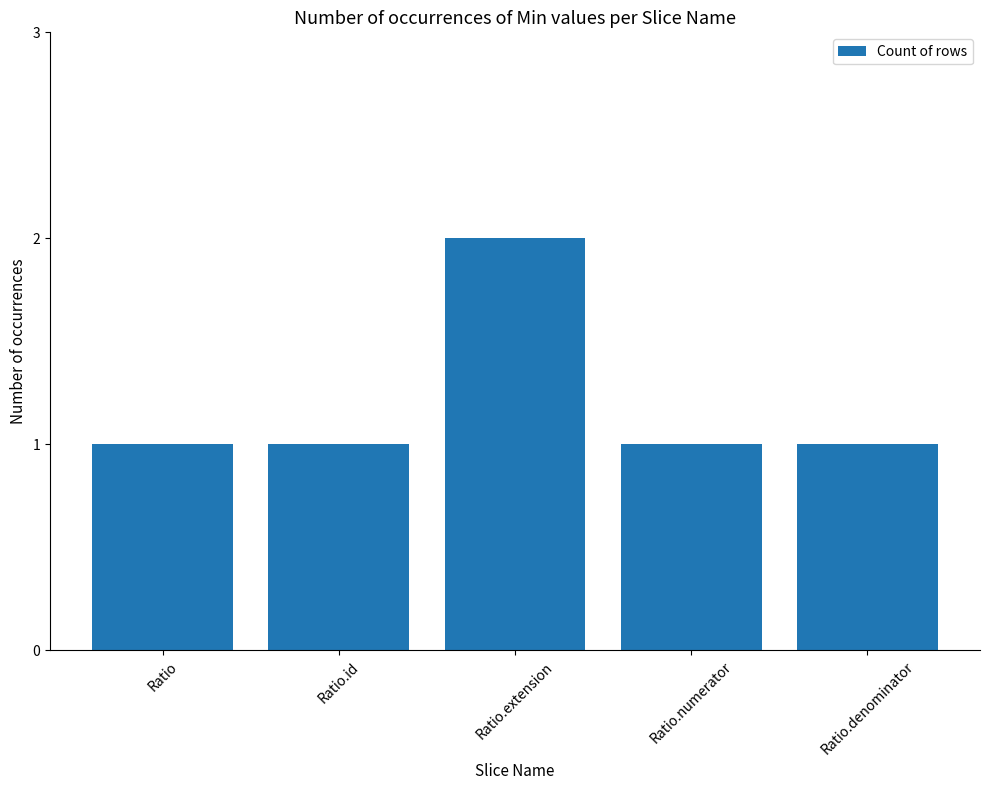

Which category has the highest value across all series?

Ratio.extension